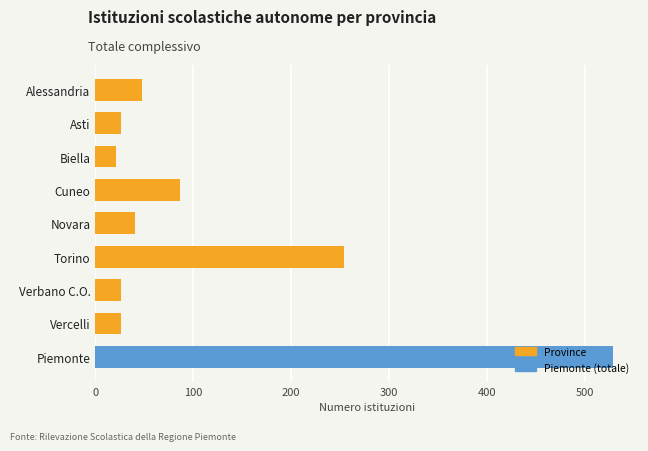

How many bars are there in total?

9